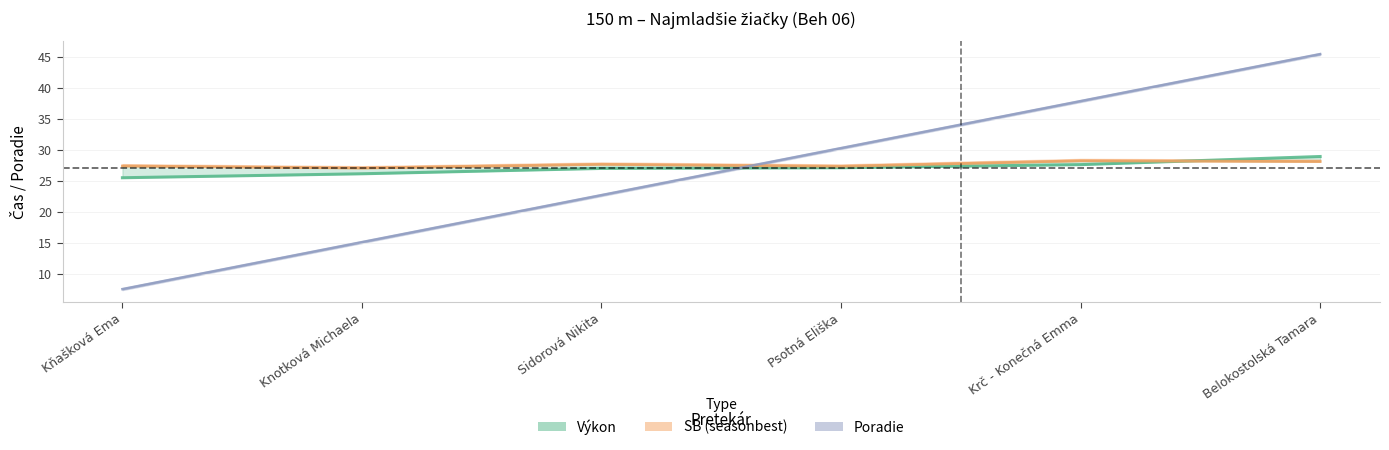

List the series in order of their overall mean, highest first.

SB, Výkon, Poradie